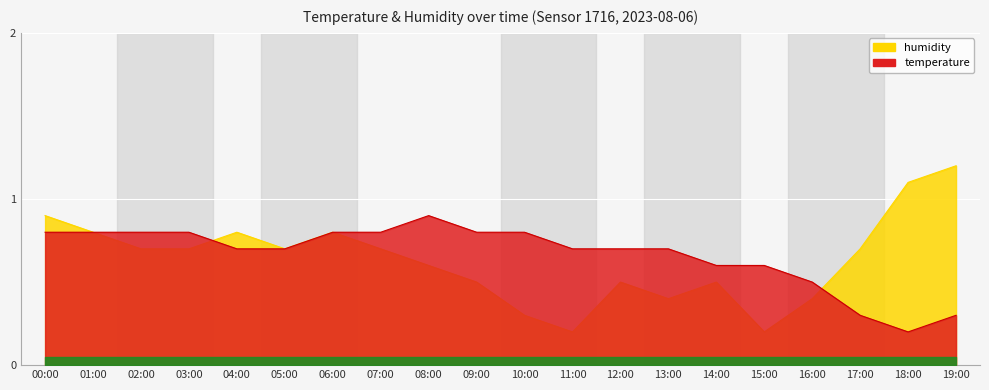

In temperature, how many points are lower than both neighbors (excluding endpoints)?

1